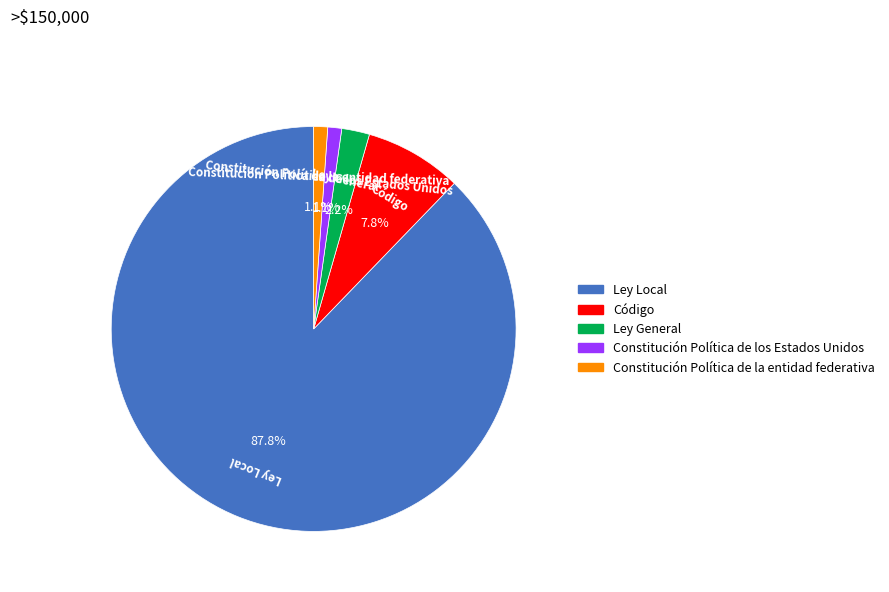

Is there a majority slice in this chart?

Yes